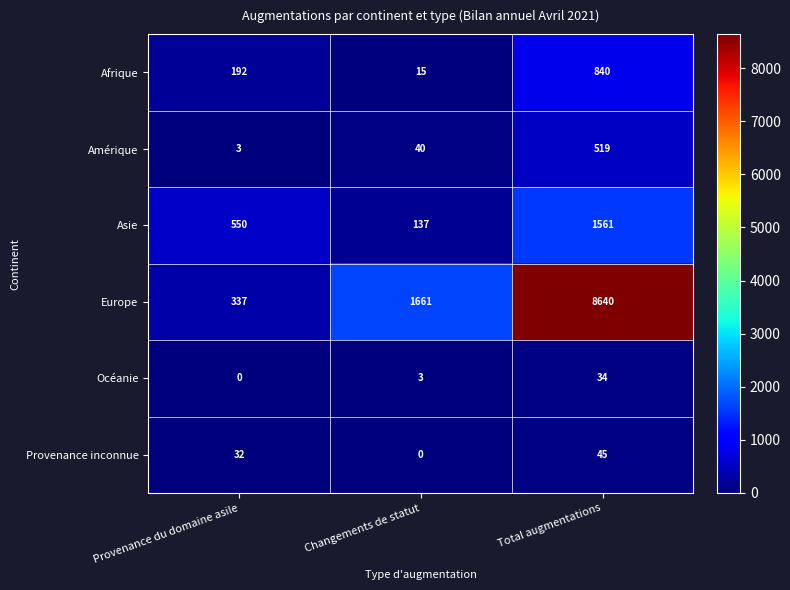

Reading right to left, list all the values displayed in this chart.

Afrique: Total augmentations=840	Changements de statut=15	Provenance du domaine asile=192
Amérique: Total augmentations=519	Changements de statut=40	Provenance du domaine asile=3
Asie: Total augmentations=1561	Changements de statut=137	Provenance du domaine asile=550
Europe: Total augmentations=8640	Changements de statut=1661	Provenance du domaine asile=337
Océanie: Total augmentations=34	Changements de statut=3	Provenance du domaine asile=0
Provenance inconnue: Total augmentations=45	Changements de statut=0	Provenance du domaine asile=32